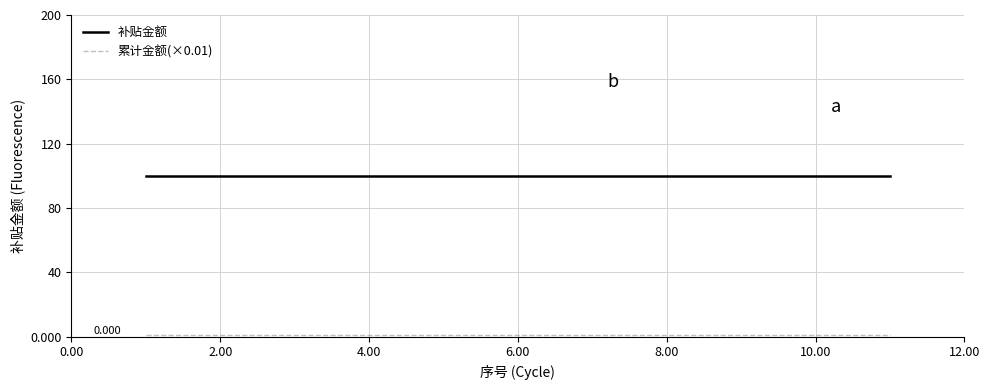

Which series has the largest total across all categories?

补贴金额